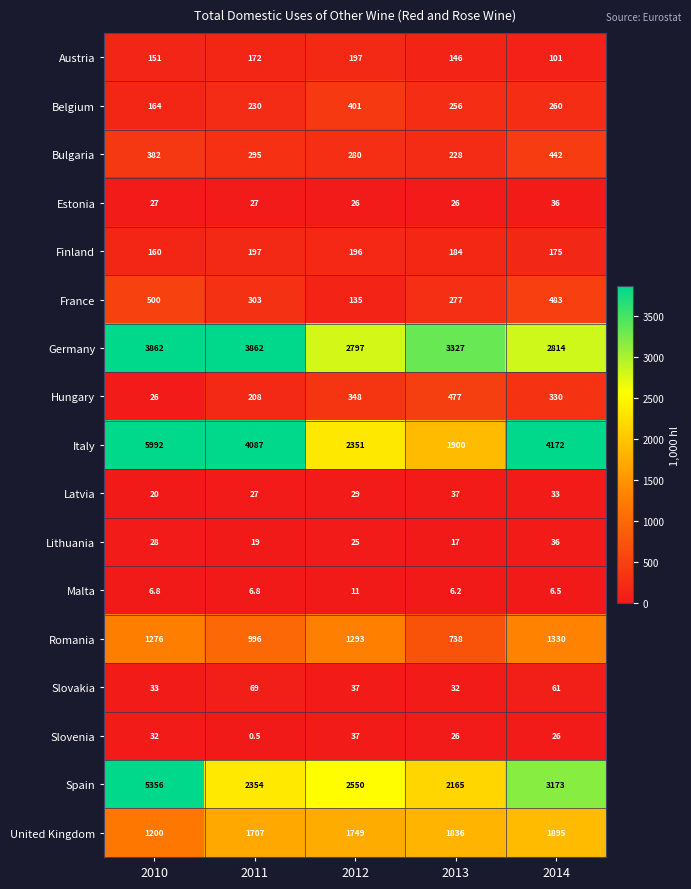

What is the minimum value for Finland?

160.0